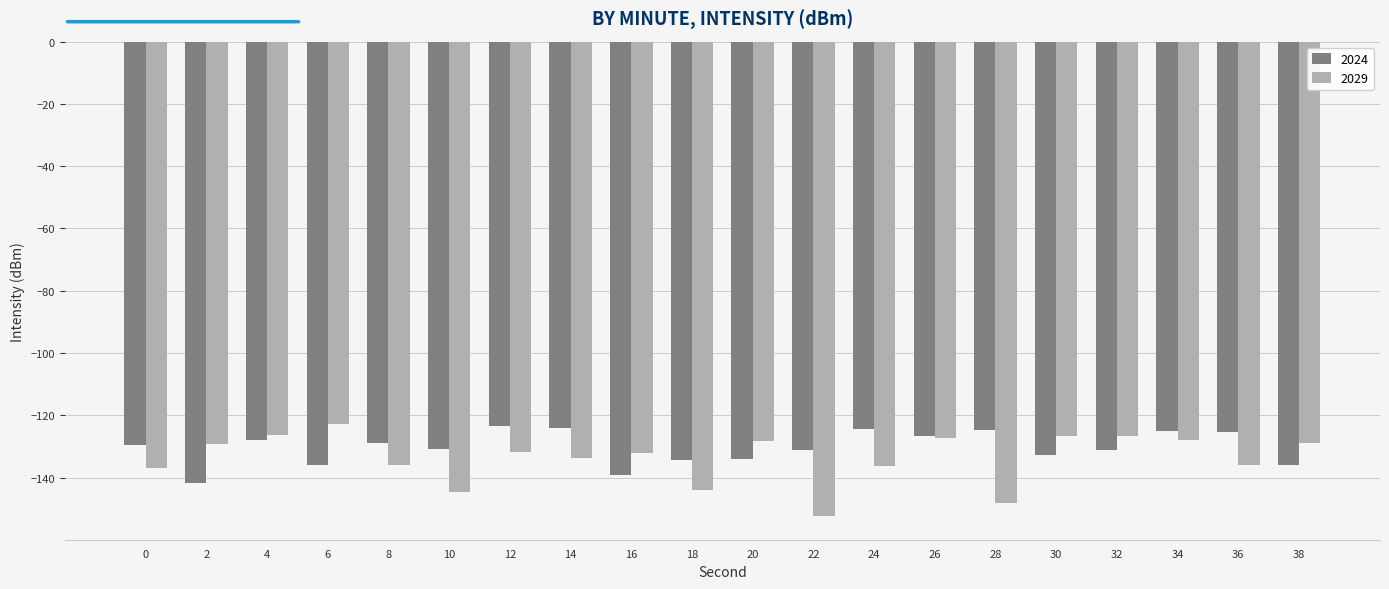

What is the total value across all series at 12?

-255.4